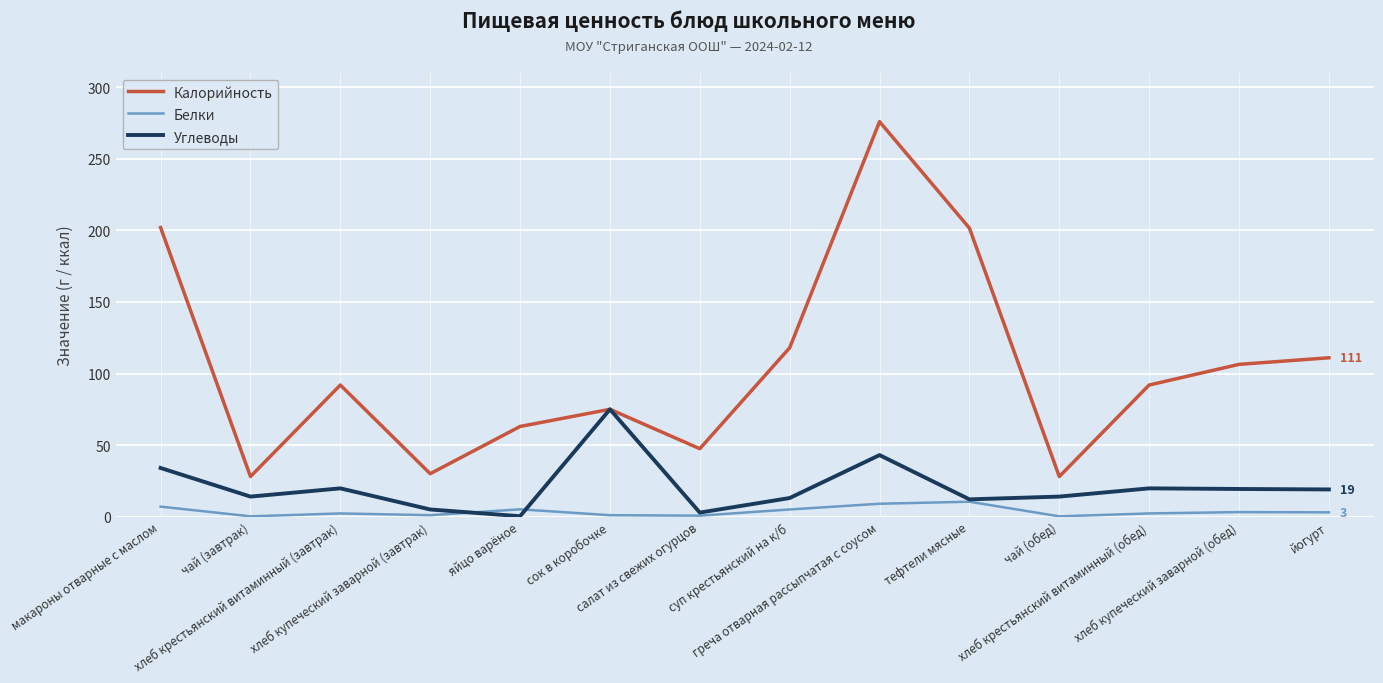

How many series are shown in this chart?

3